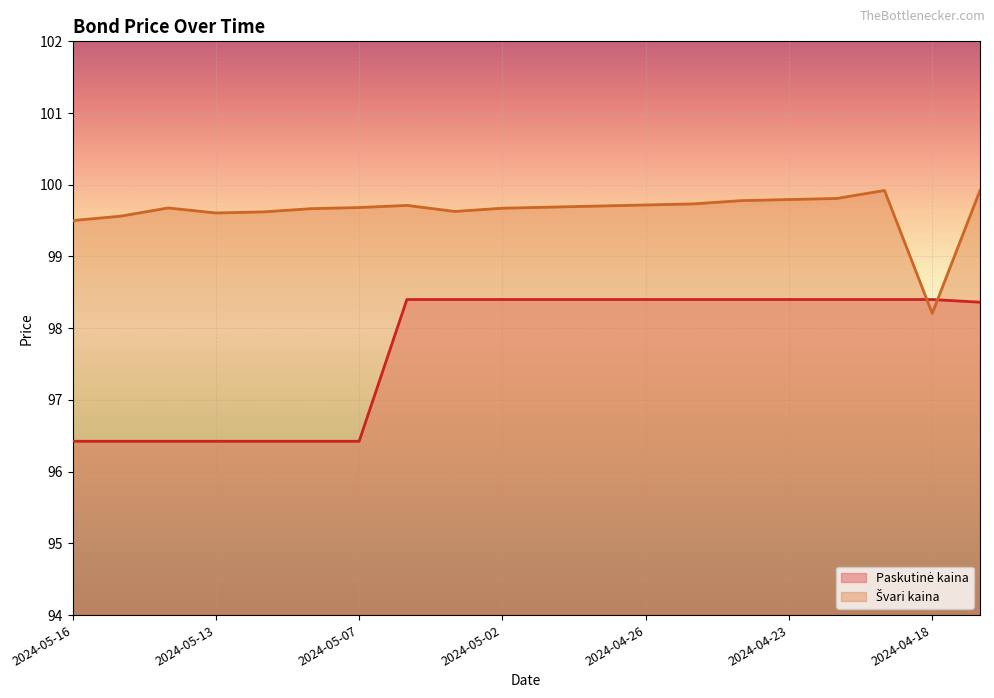

What is the total value across all series at 2024-05-13?

196.0